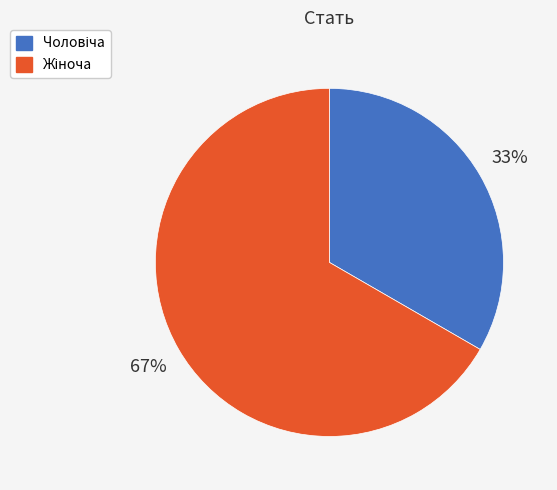

How many slices are in this pie chart?

2